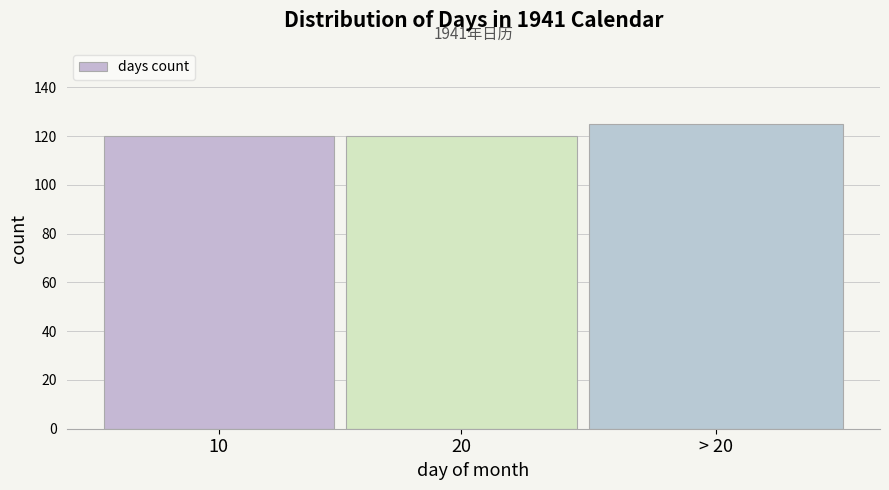

Reading left to right, what are all the values shown in this chart?

120	120	125